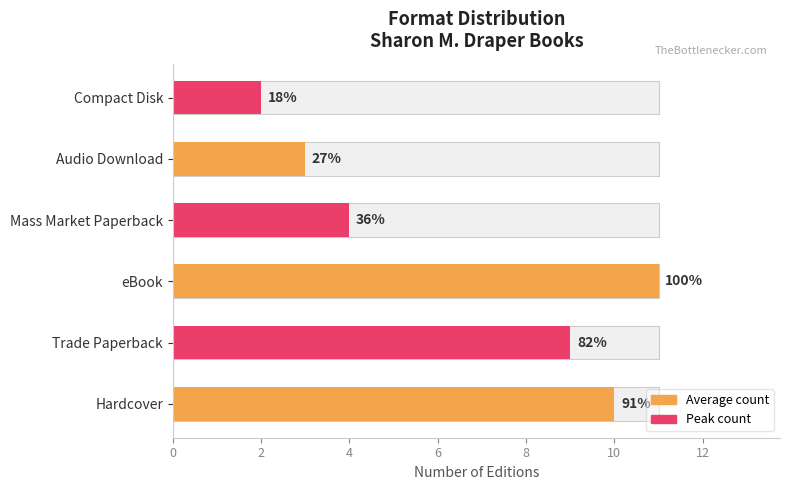

What is the difference between the second highest and minimum values?

8